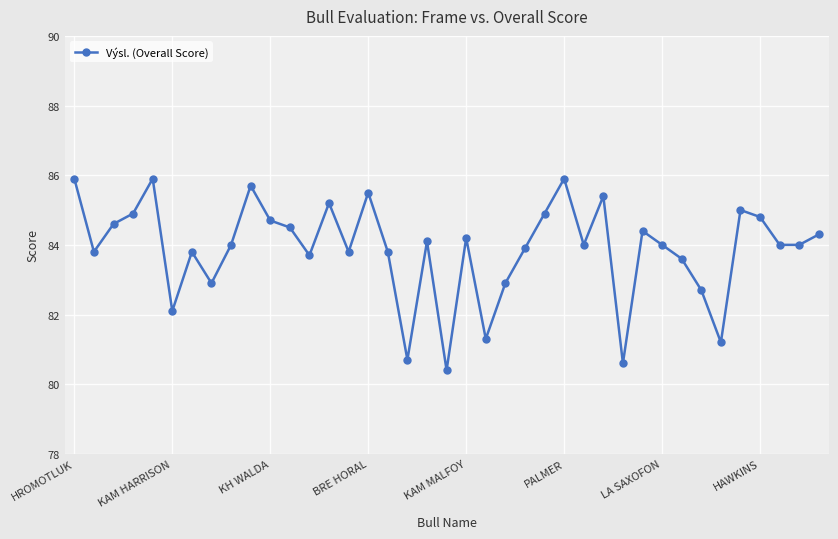

What is the average value?

83.9